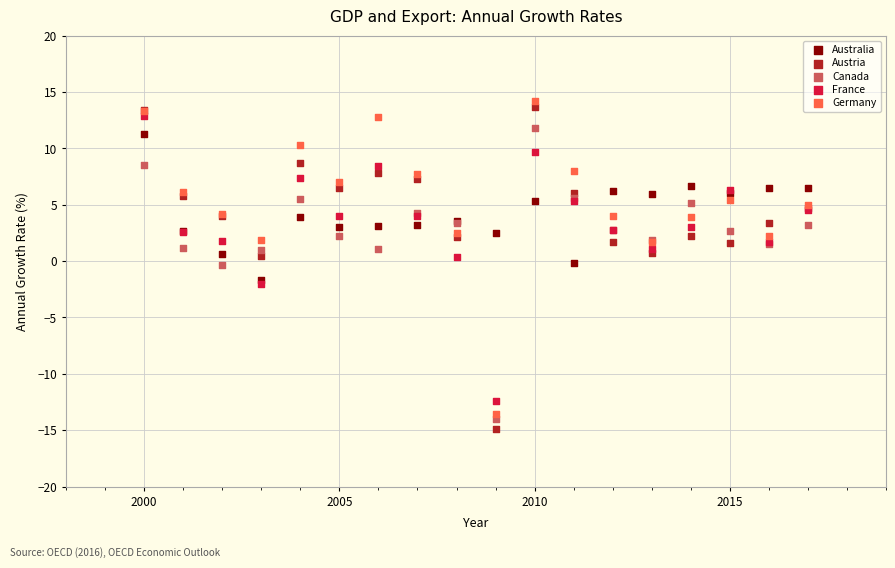

Which series contains the lowest Y value?

Austria